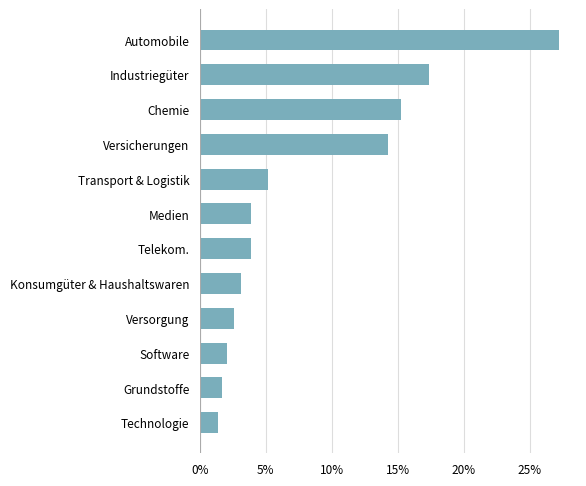

What is the sum of all values?

1.0